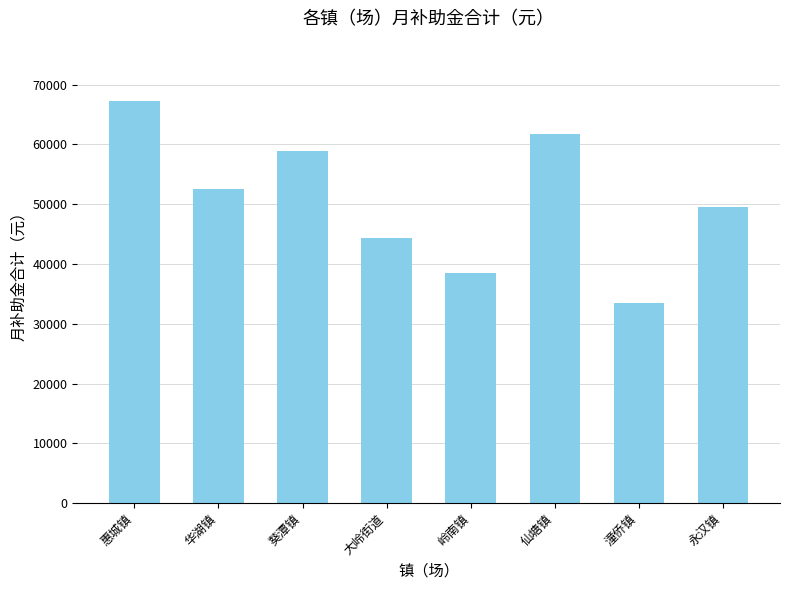

At which category does the chart reach its peak across all series?

惠城镇